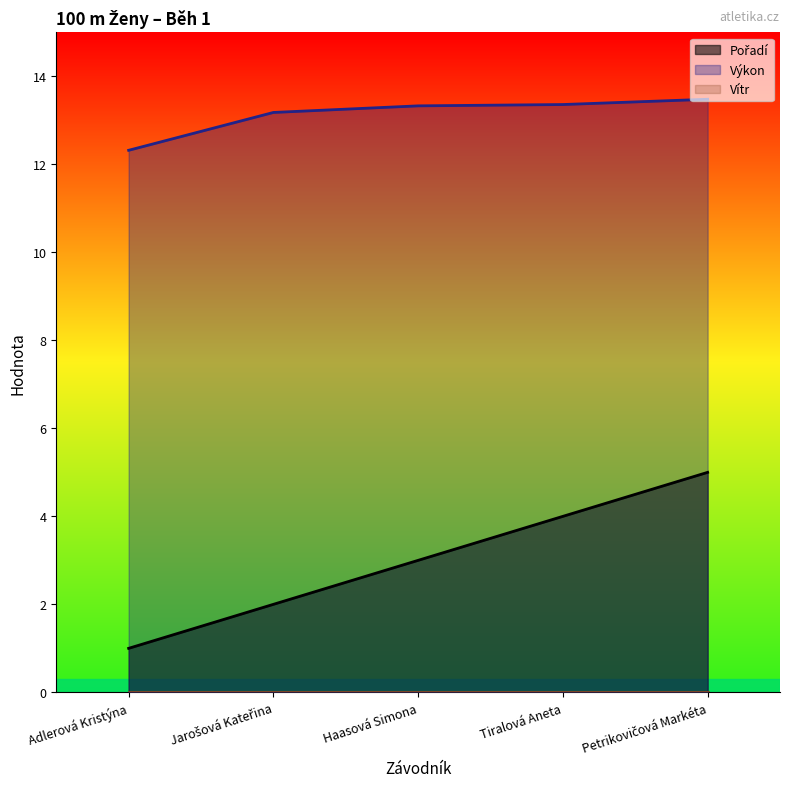

At which category is the sum across all series the highest?

Petrikovičová Markéta